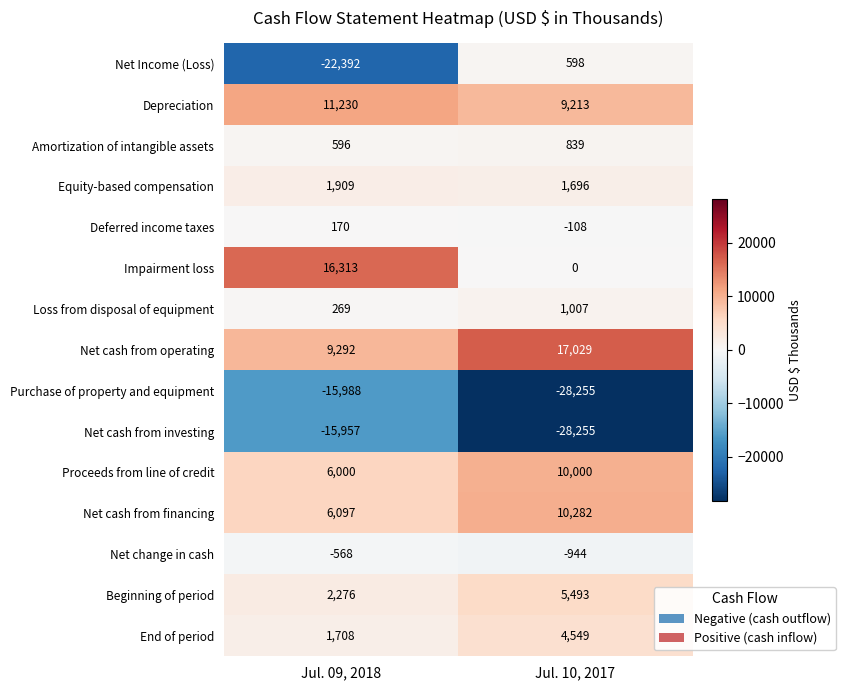

How many distinct data groups are displayed?

15